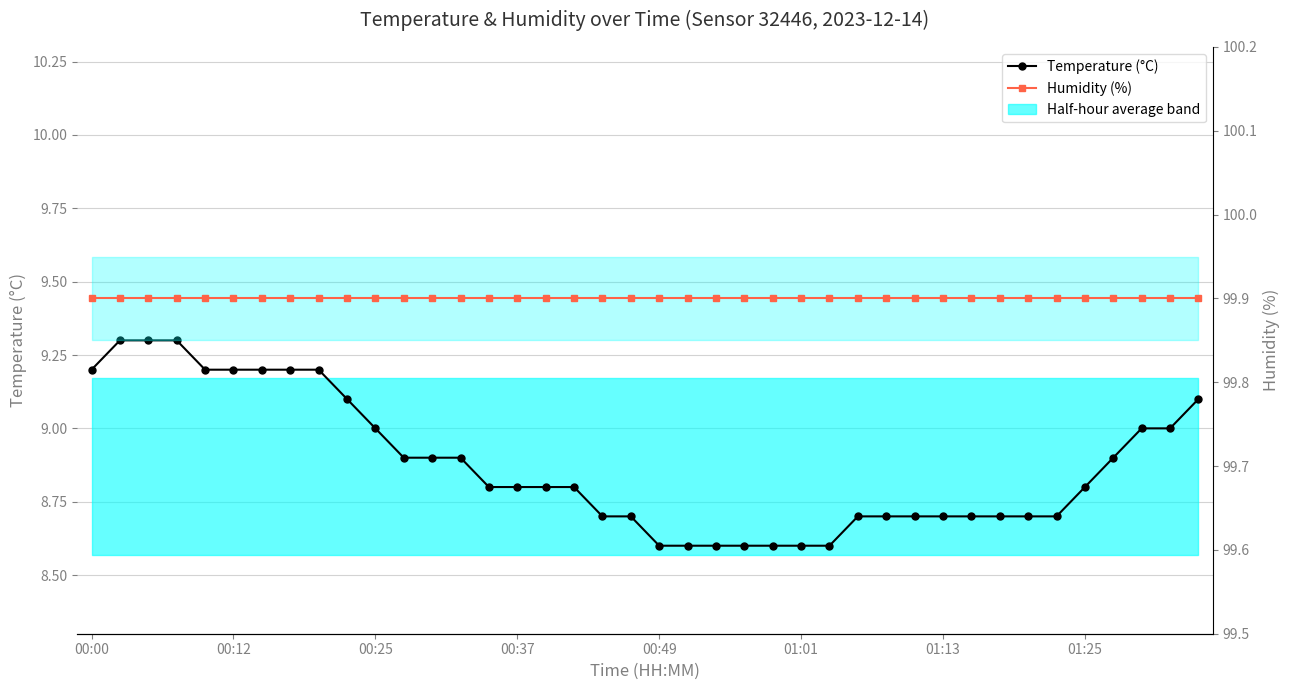

True or false: Humidity (%) has a value of 99.9 at 00:25.

True